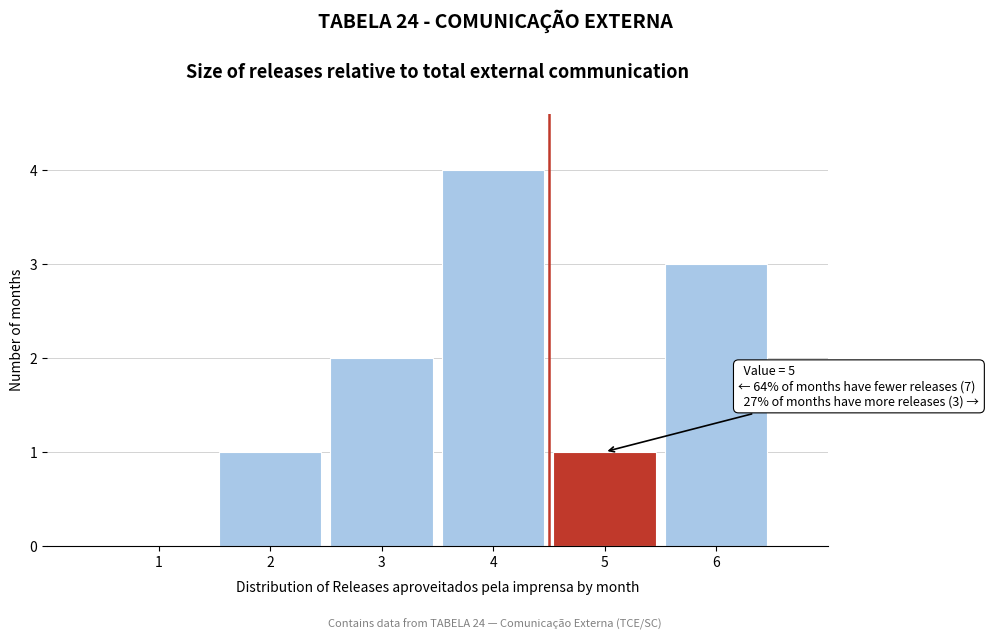

Reading left to right, extract all data points from this chart.

1=0	2=1	3=2	4=4	5=1	6=3